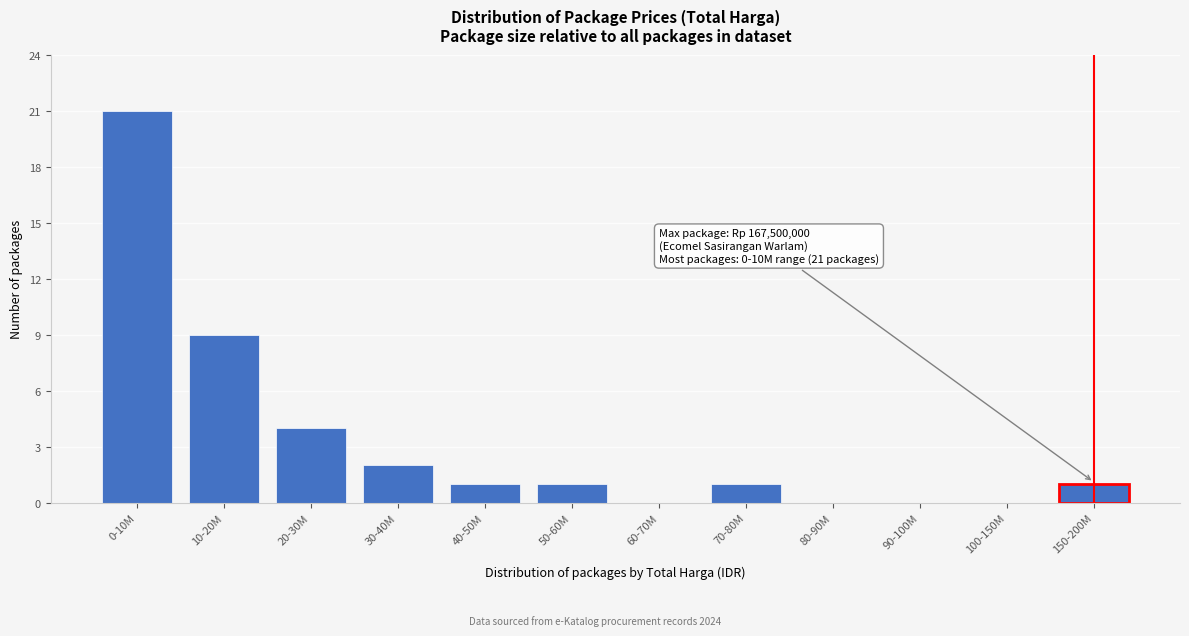

Reading left to right, extract all data points from this chart.

0-10M=21	10-20M=9	20-30M=4	30-40M=2	40-50M=1	50-60M=1	60-70M=0	70-80M=1	80-90M=0	90-100M=0	100-150M=0	150-200M=1